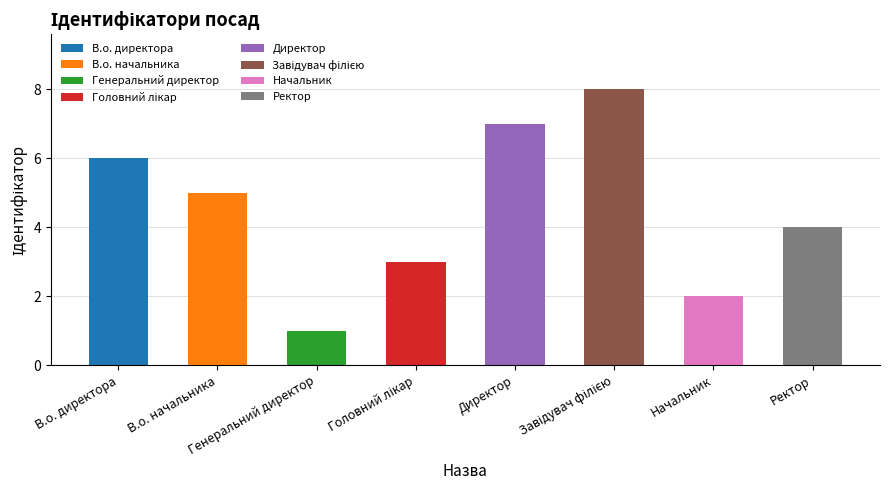

List the labels in order of value, smallest first.

Генеральний директор, Начальник, Головний лікар, Ректор, В.о. начальника, В.о. директора, Директор, Завідувач філією